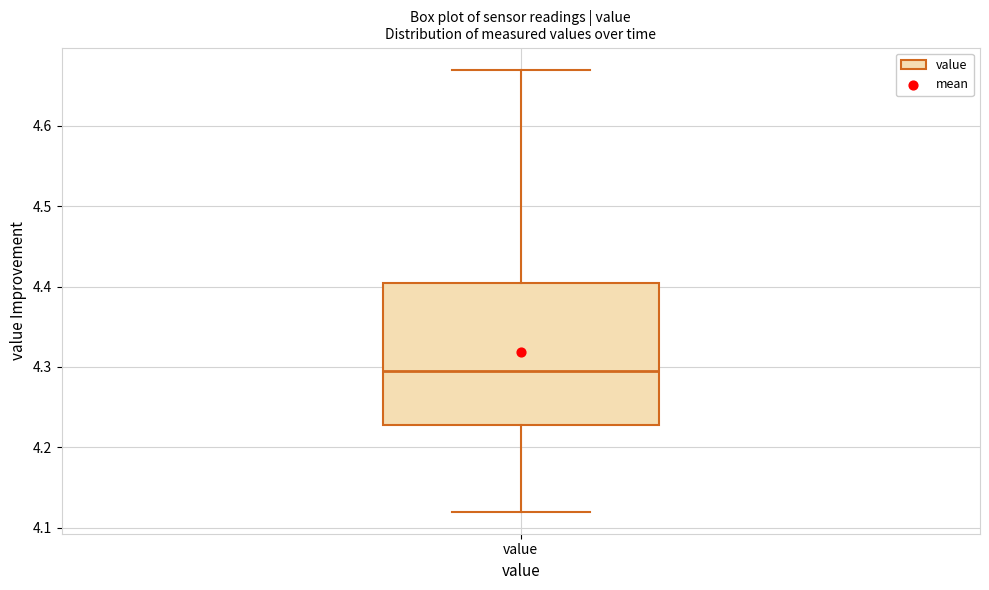

Read this box plot against the y-axis: the position of the median line, the range covered by the box, and the ends of both whiskers. The values are not printed on the chart, so give them approximately, as read against the axis.

median 4.30, box 4.23 to 4.41, whiskers 4.12 to 4.67